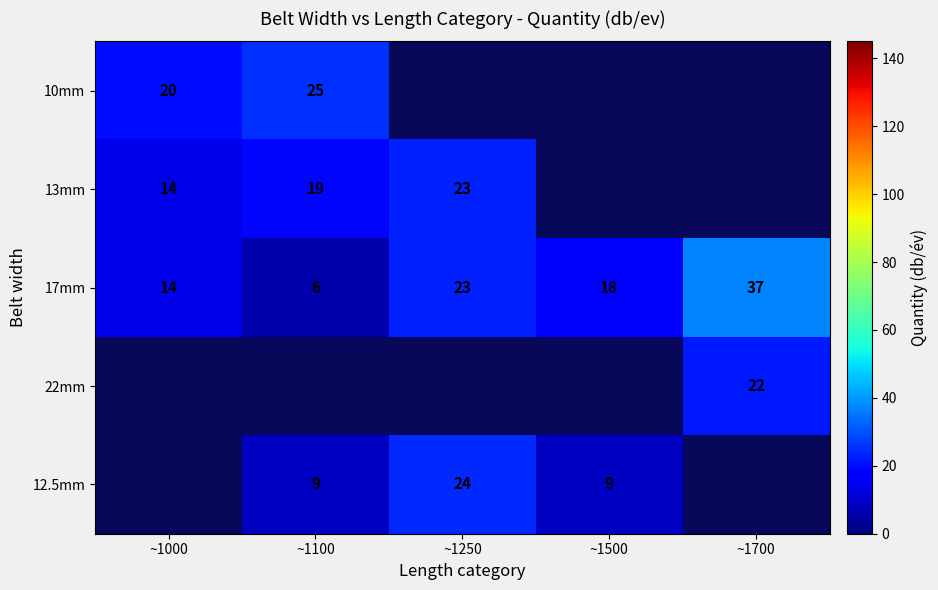

At how many categories does at least one series exceed 22?

3